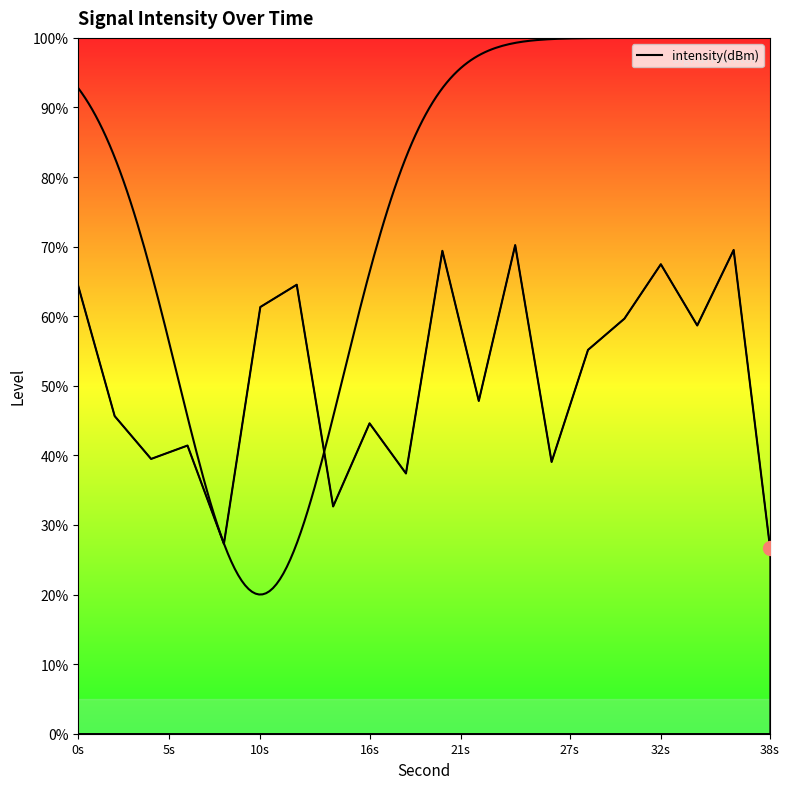

What is the value of the 10th point from the left?

37.4